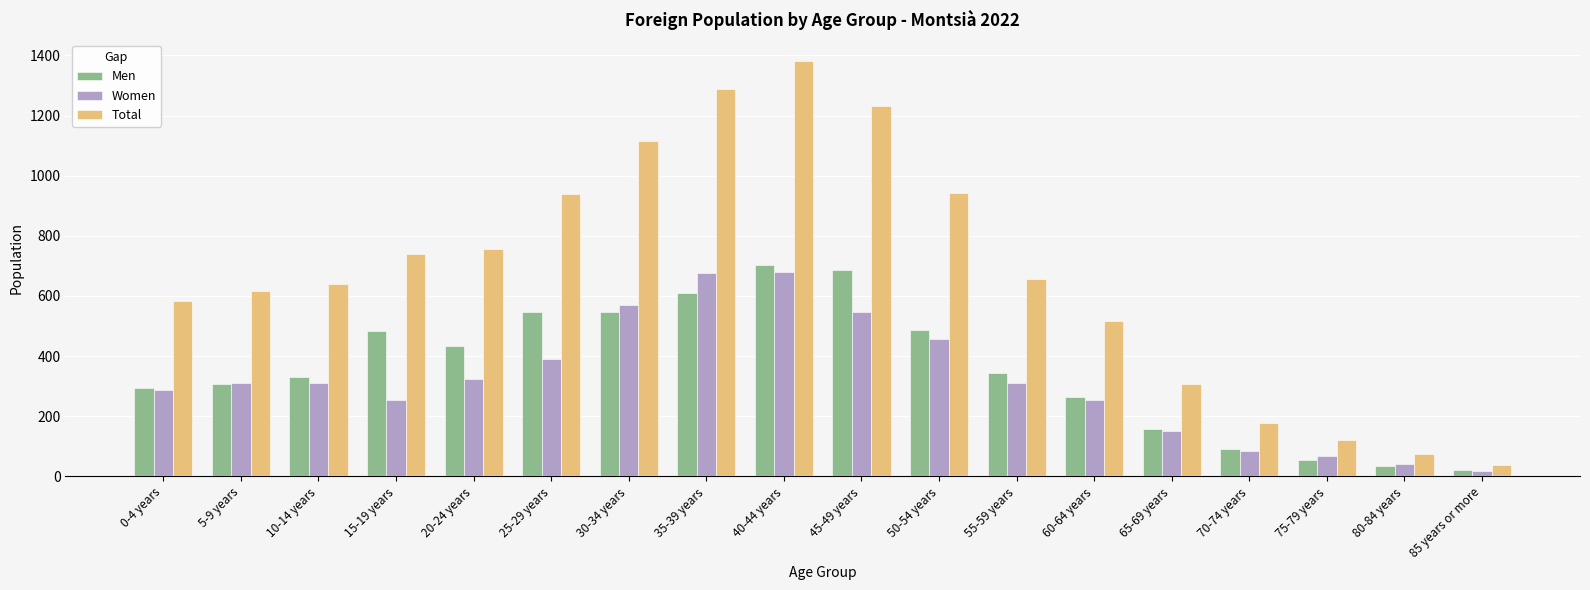

What is the maximum value shown in the chart?

1382